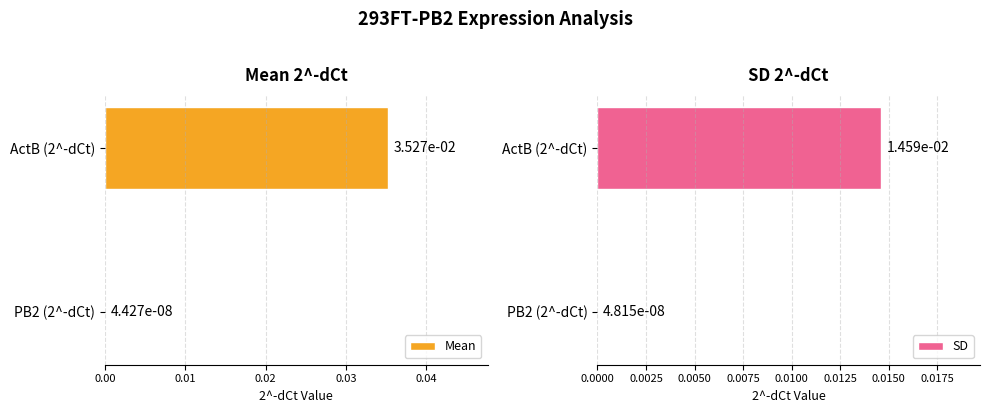

At how many categories does at least one series exceed 0?

2